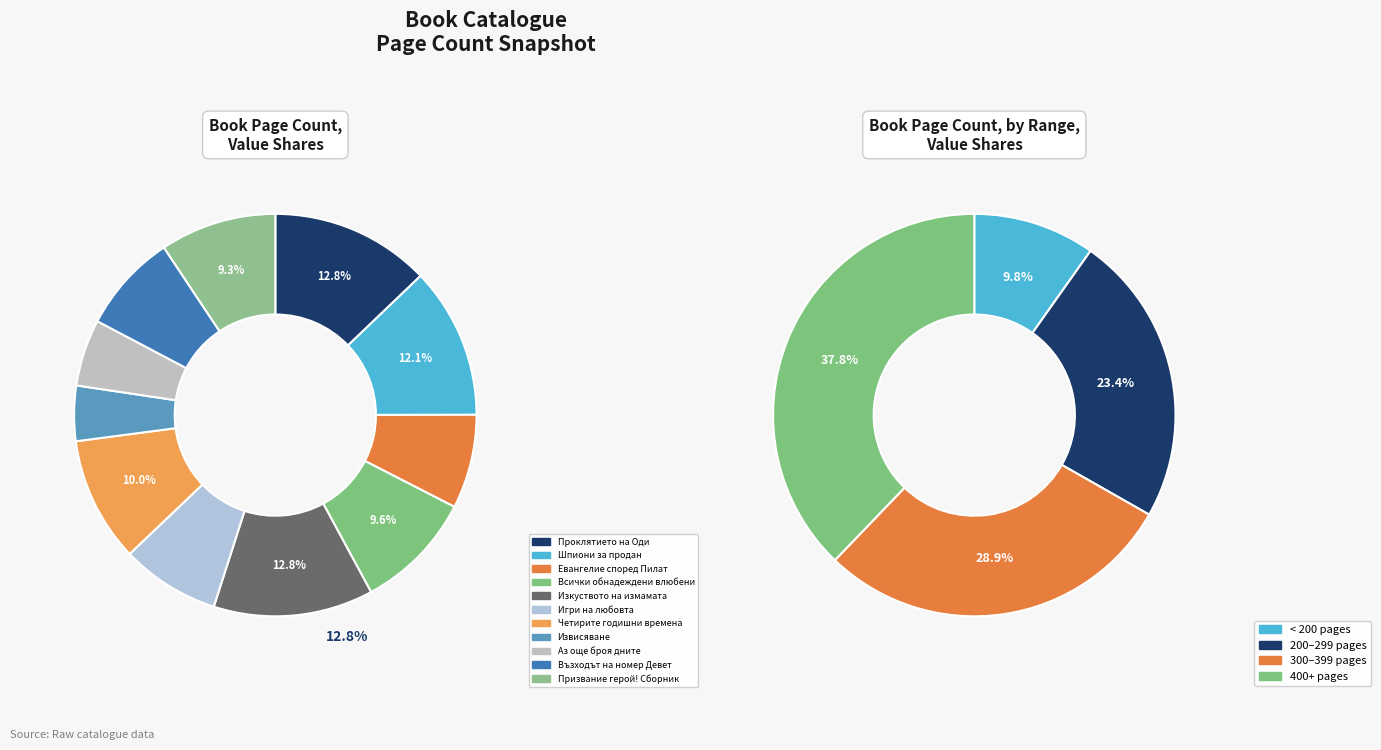

To the nearest percent, what is the difference between the Извисяване and Игри на любовта slice percentages?

4%